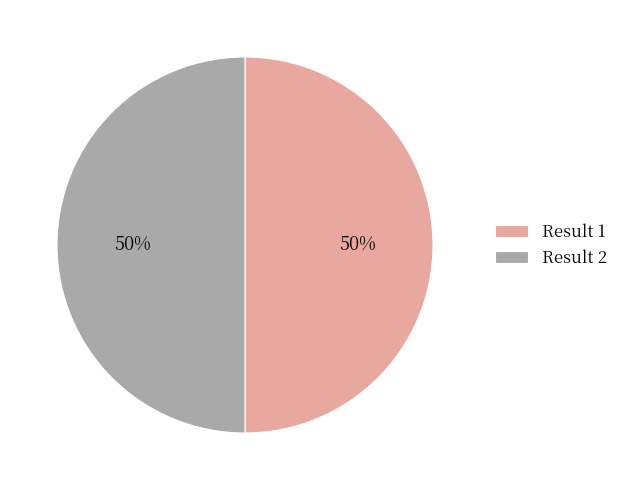

To the nearest percent, what percentage of the pie is Result 2?

50%